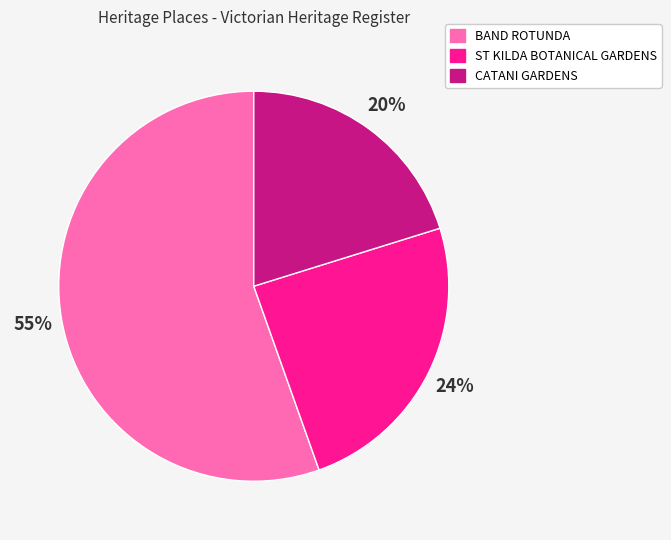

True or false: CATANI GARDENS accounts for 8% of the total.

False